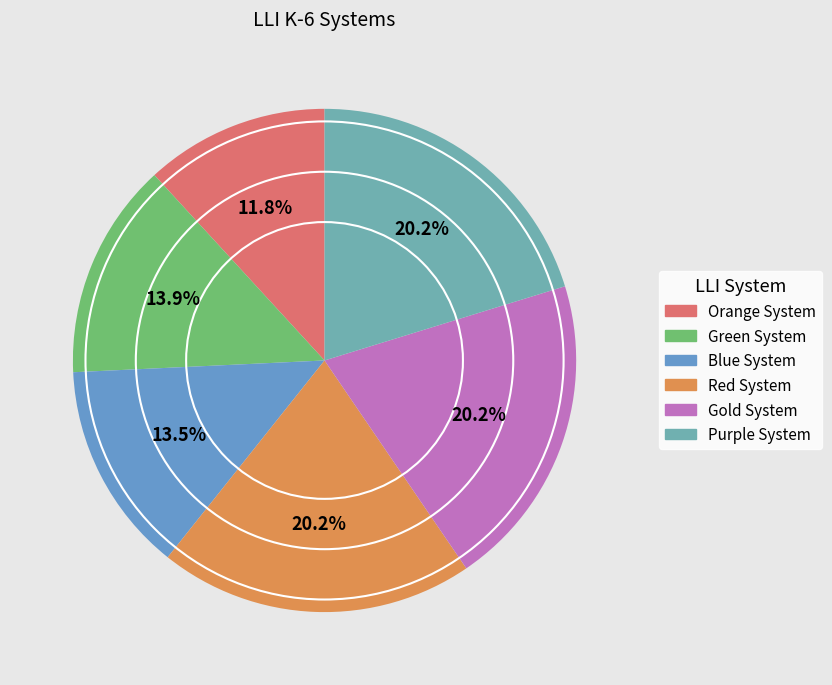

True or false: Gold System accounts for 33% of the total.

False